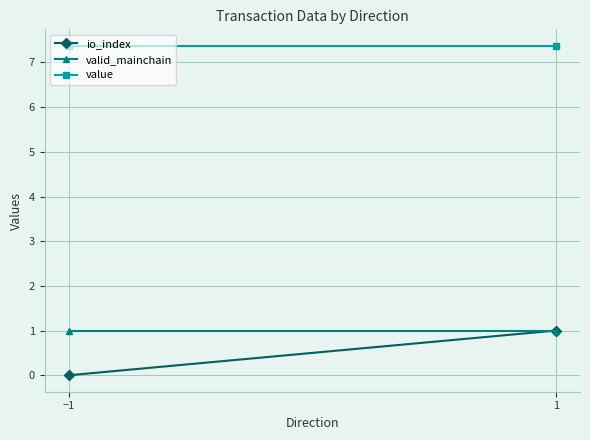

List the series in order of their peak value, lowest first.

io_index, valid_mainchain, value